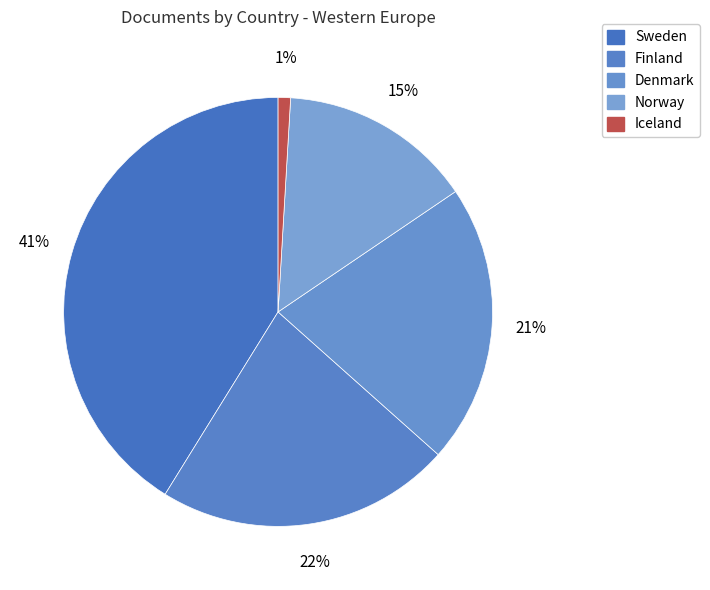

Approximately how many times larger is the value at Iceland compared to Norway?

0.1